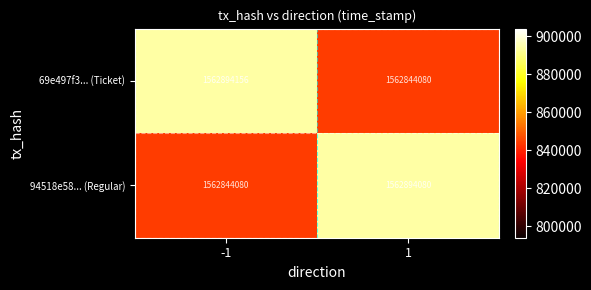

Reading right to left, extract all data points from this chart.

69e497f3... (Ticket): 1562844080	1562894156
94518e58... (Regular): 1562894080	1562844080